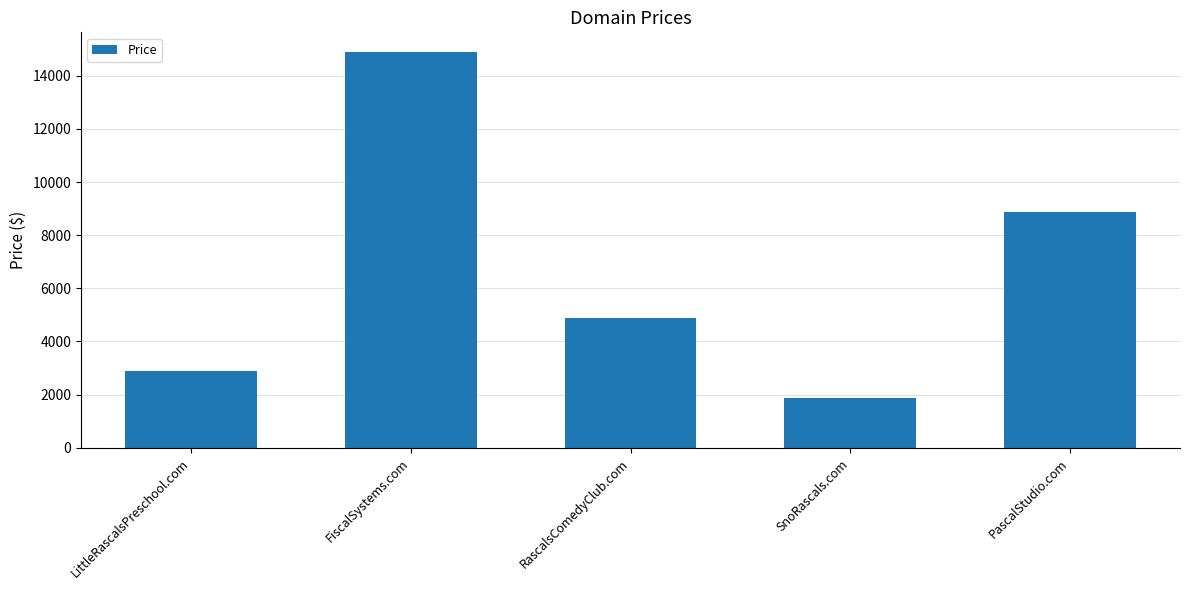

Are the bars horizontal?

No